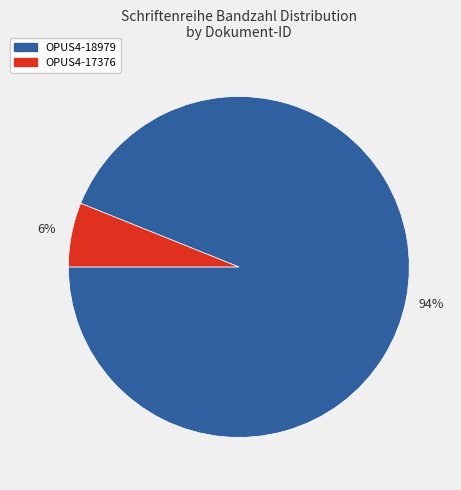

Which has a higher value, OPUS4-18979 or OPUS4-17376?

OPUS4-18979